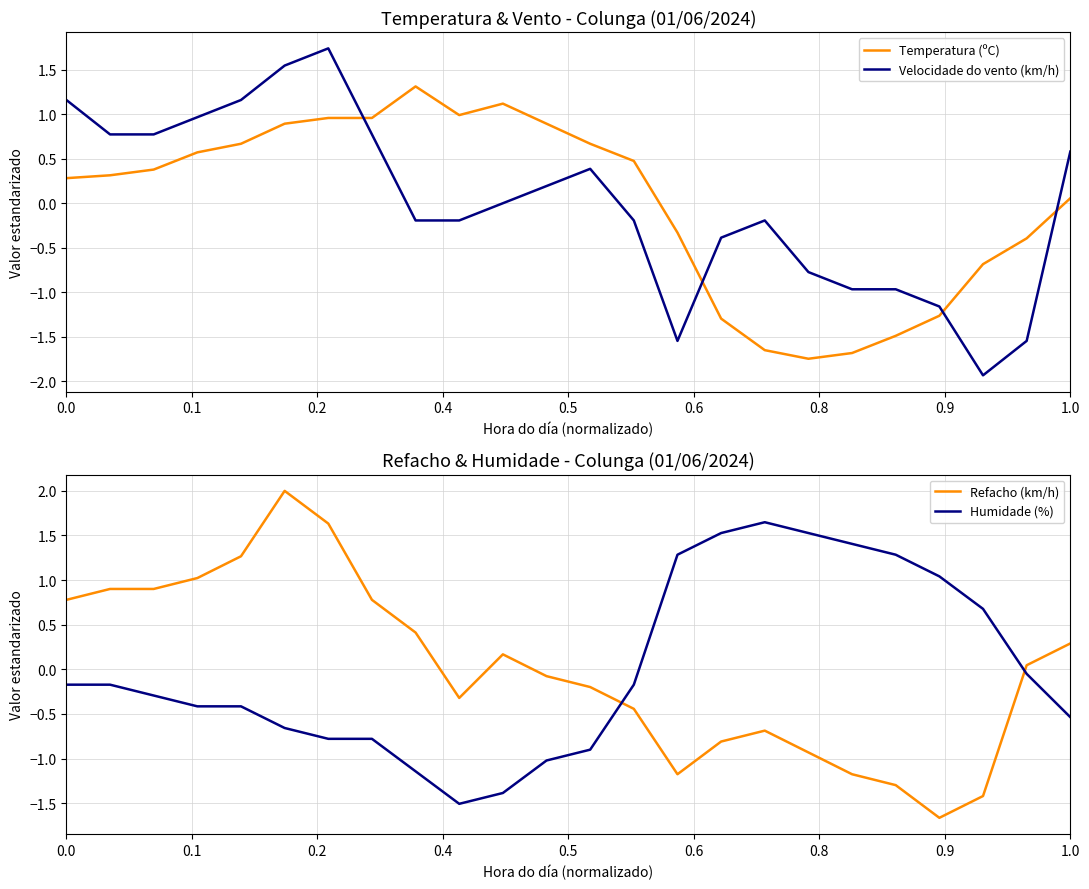

What are all the series names shown in the legend?

Temperatura (ºC), Velocidade do vento (km/h), Refacho (km/h), Humidade (%)